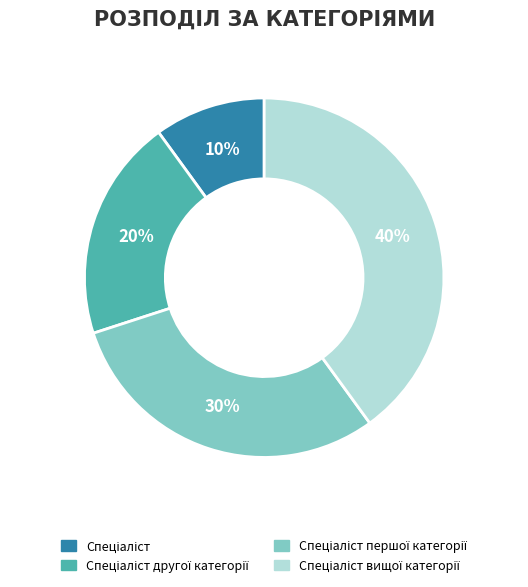

Is there any slice that represents more than half of the pie?

No